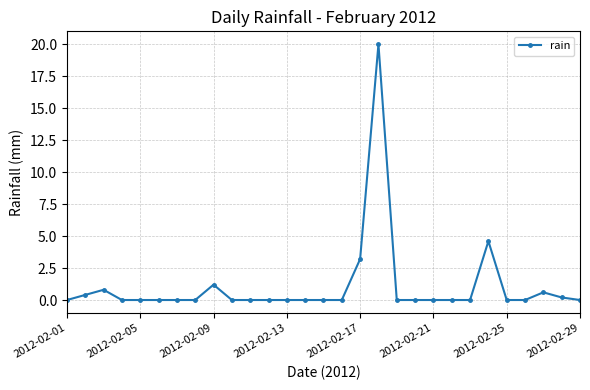

Reading right to left, extract all data points from this chart.

0.0	0.2	0.6	0.0	0.0	4.6	0.0	0.0	0.0	0.0	0.0	20.0	3.2	0.0	0.0	0.0	0.0	0.0	0.0	0.0	1.2	0.0	0.0	0.0	0.0	0.0	0.8	0.4	0.0